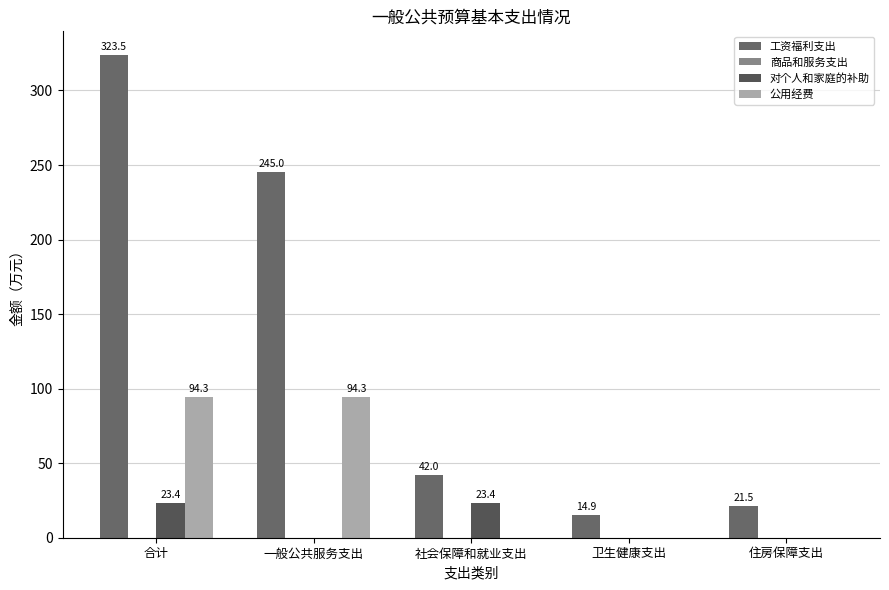

At which label does 公用经费 reach its peak?

合计